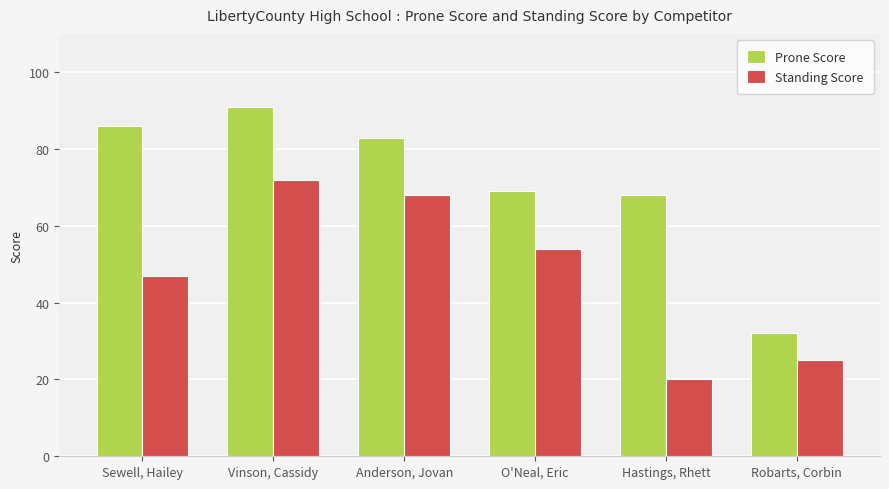

How many bars are there in each group?

2